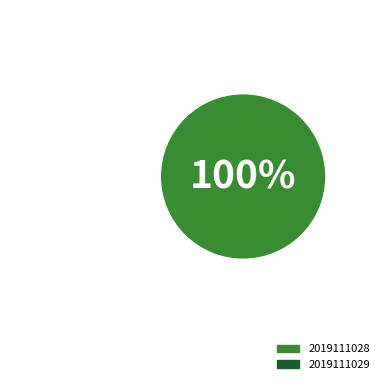

How many segments does this pie chart have?

2